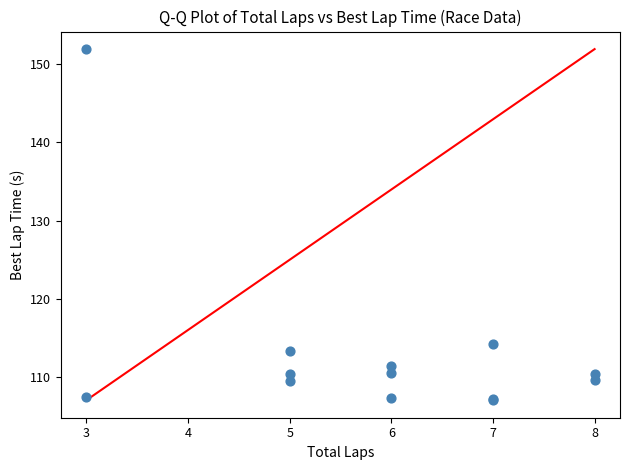

What Y value in the scatter plot is closest to 129?

114.3